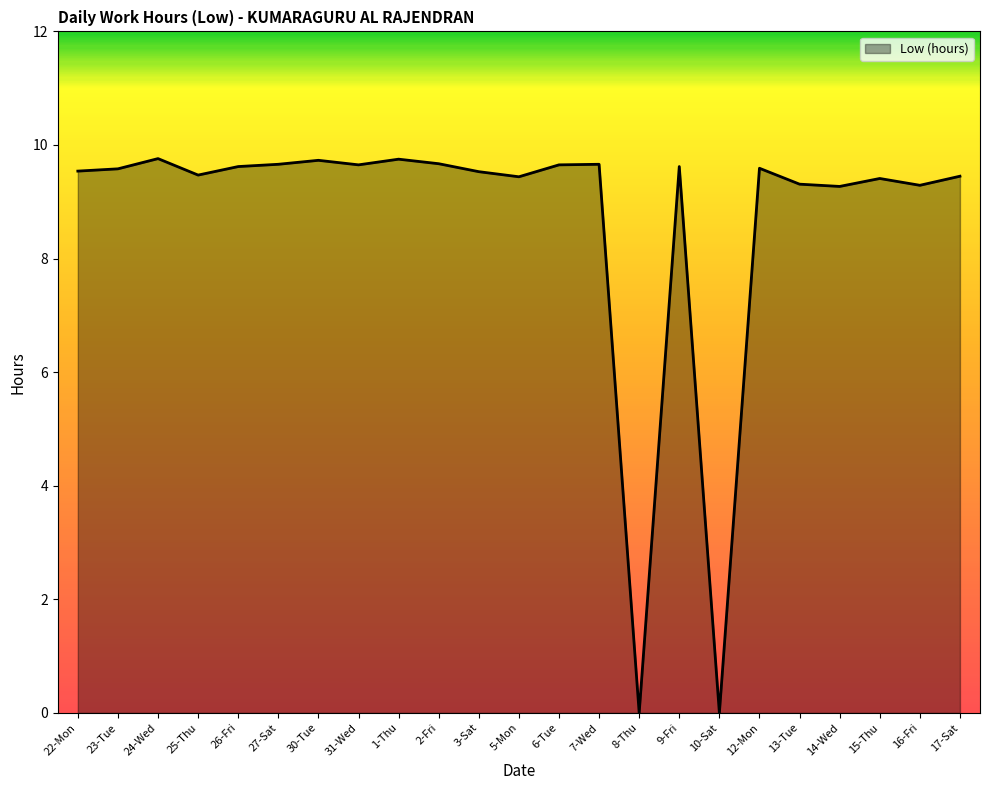

What is the maximum value shown in the chart?

9.8